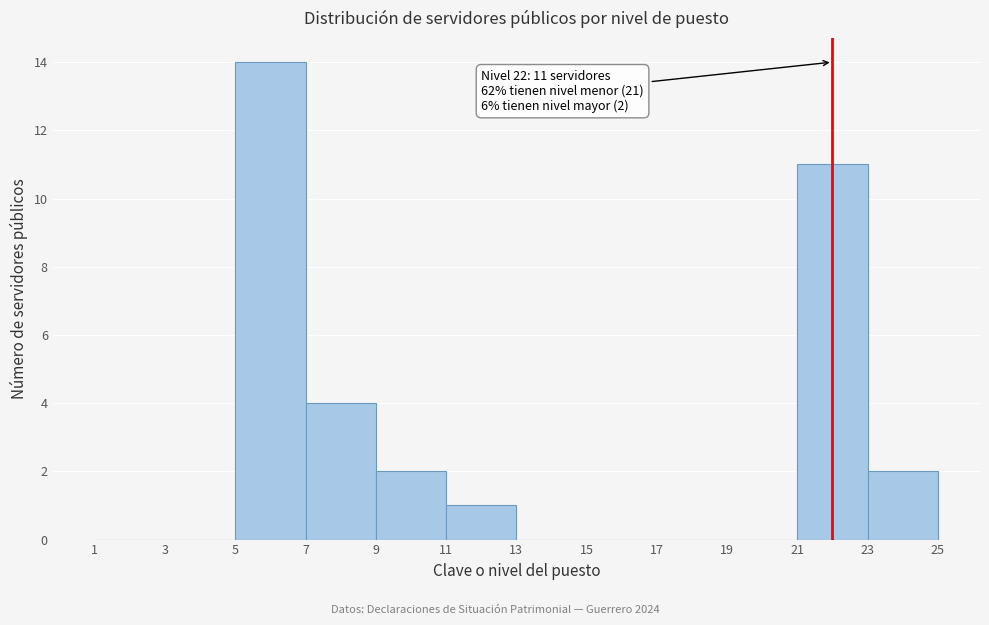

Over which range of the x-axis is the bar tallest?

5 to 7